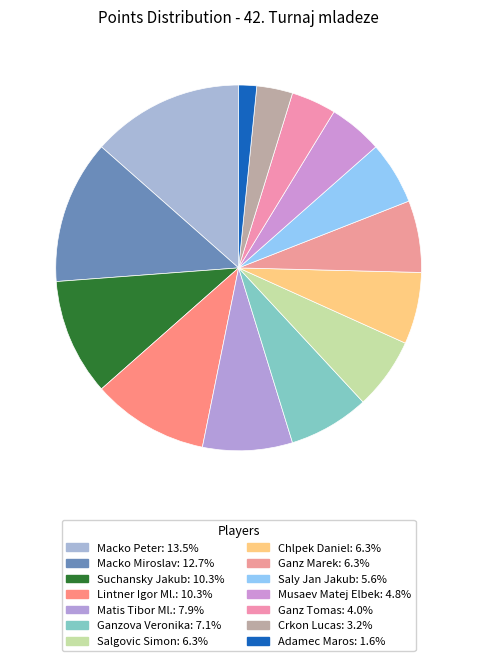

How many slices are in this pie chart?

14